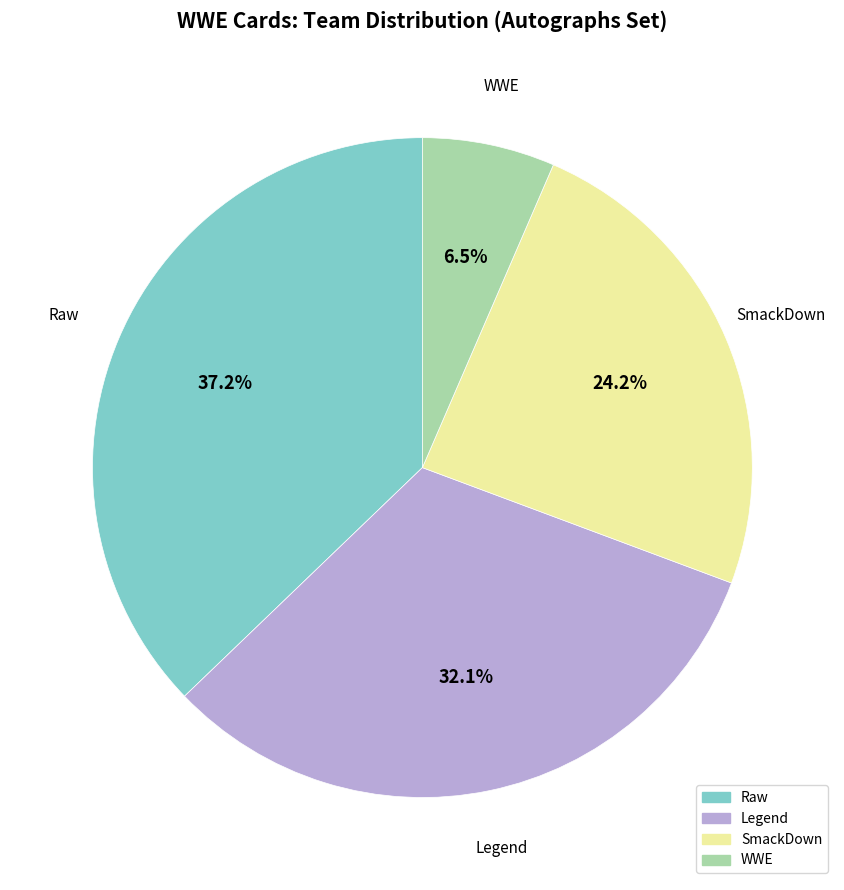

Does any single category account for the majority?

No